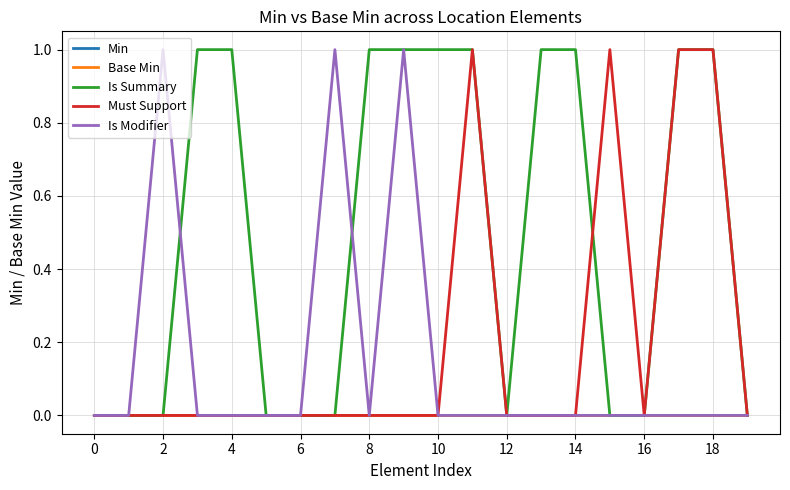

Does the chart display data point markers on the line(s)?

No